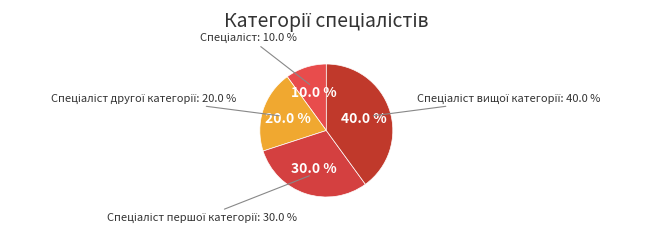

Is it true that Спеціаліст другої категорії is 20% of the pie?

True